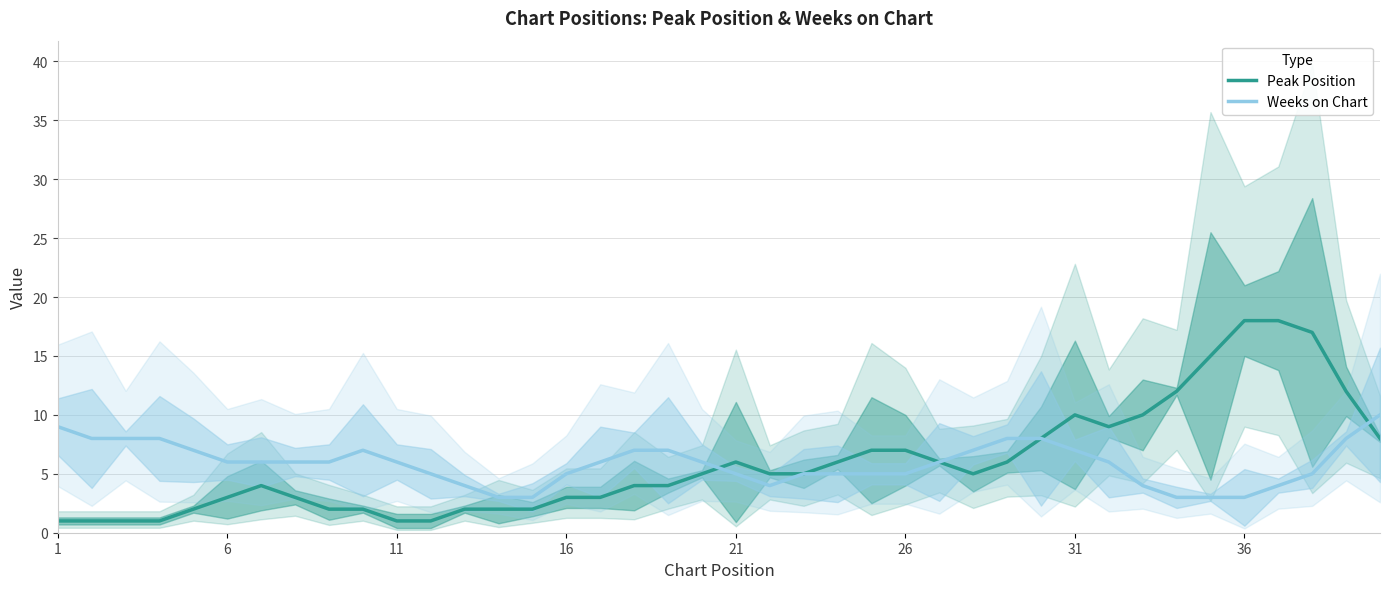

Is it true that Peak Position equals 4 at 26?

False